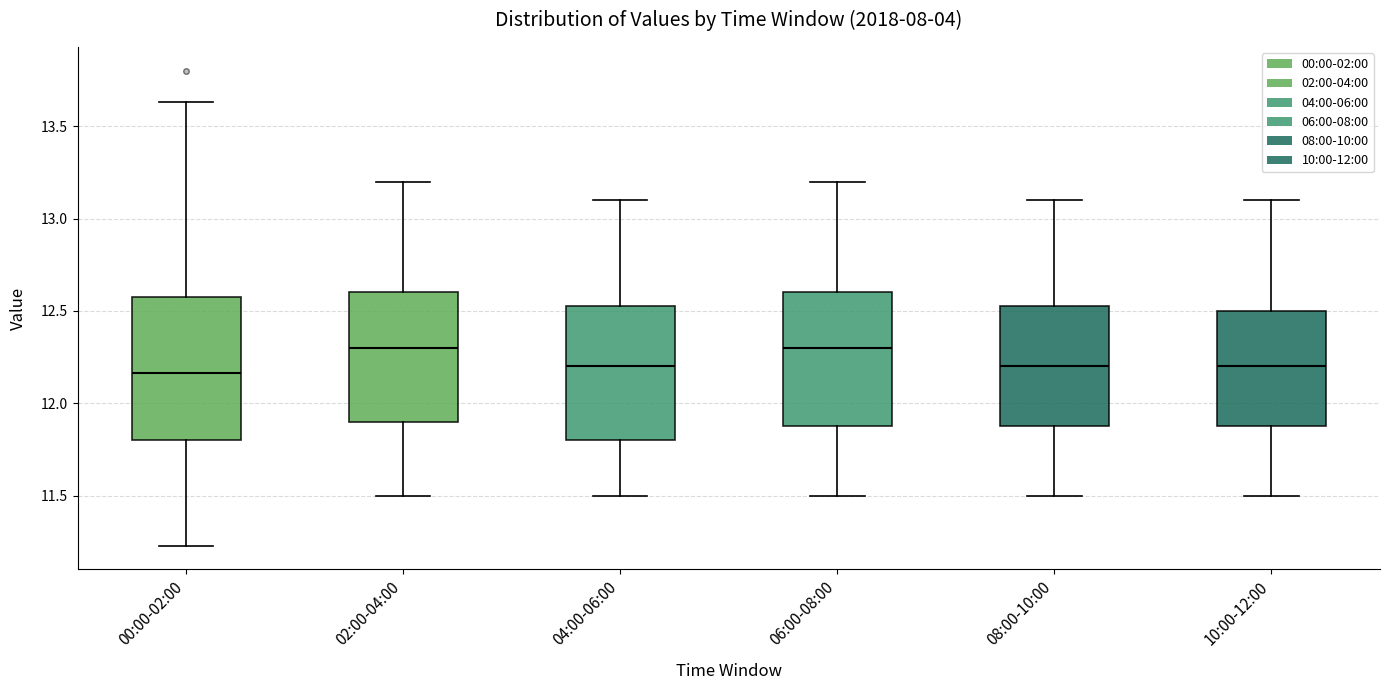

Comparing the boxes themselves (not the whiskers), which one is the tallest?

00:00-02:00